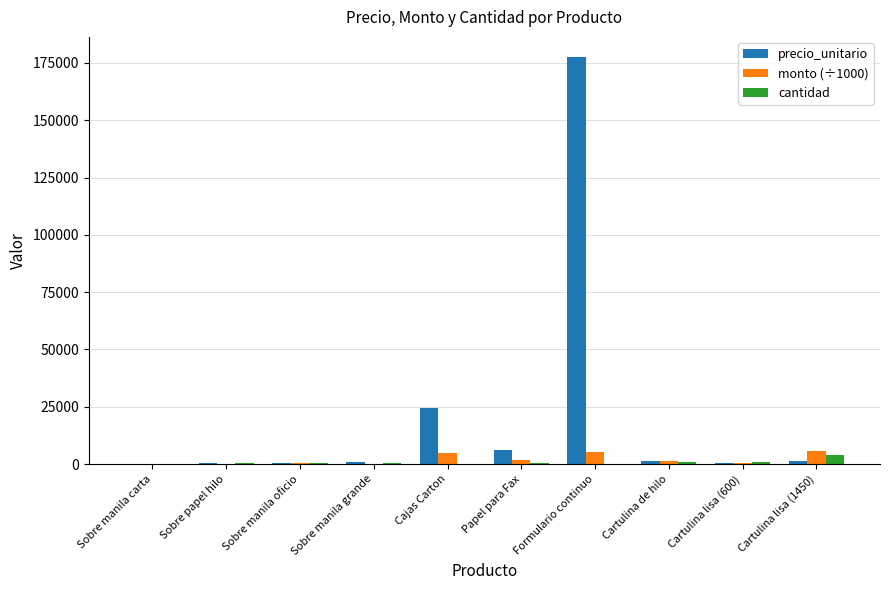

What is the sum of all precio_unitario values?

213600